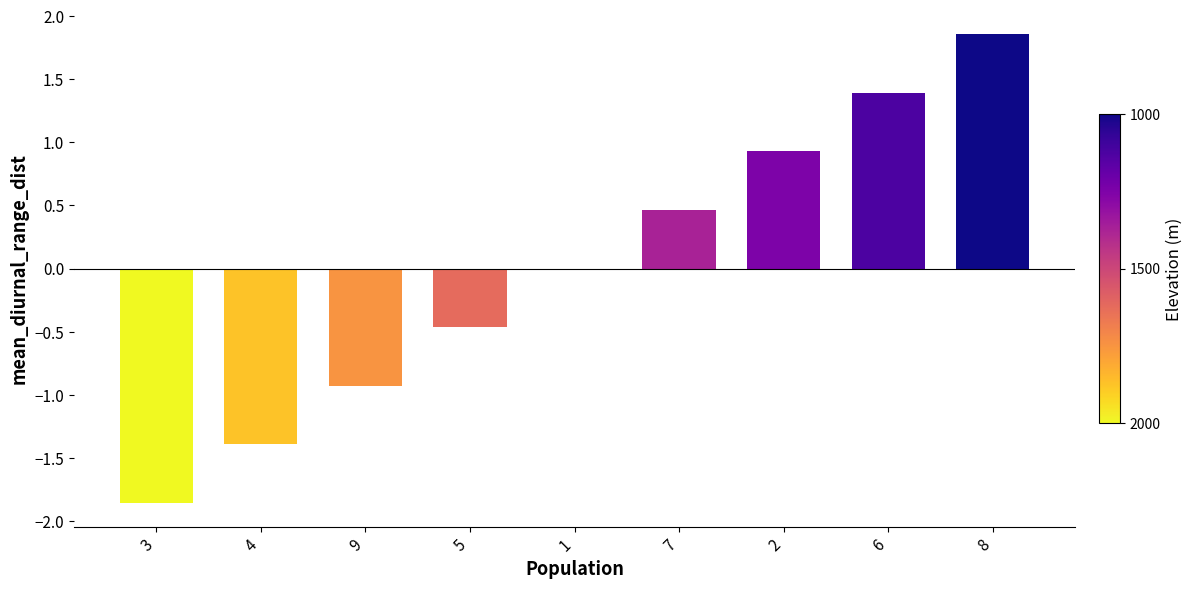

What value does the data have at 9?

-0.9